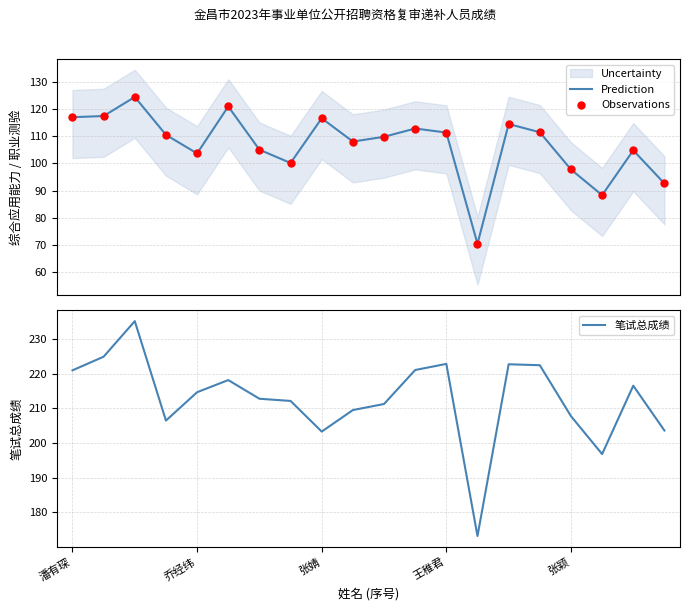

Which series contains the highest Y value?

笔试总成绩